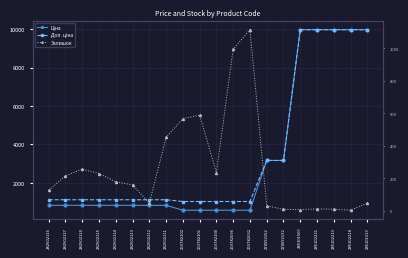

The Доп. ціна series shows 9975.0 at 285101913. True or false?

True